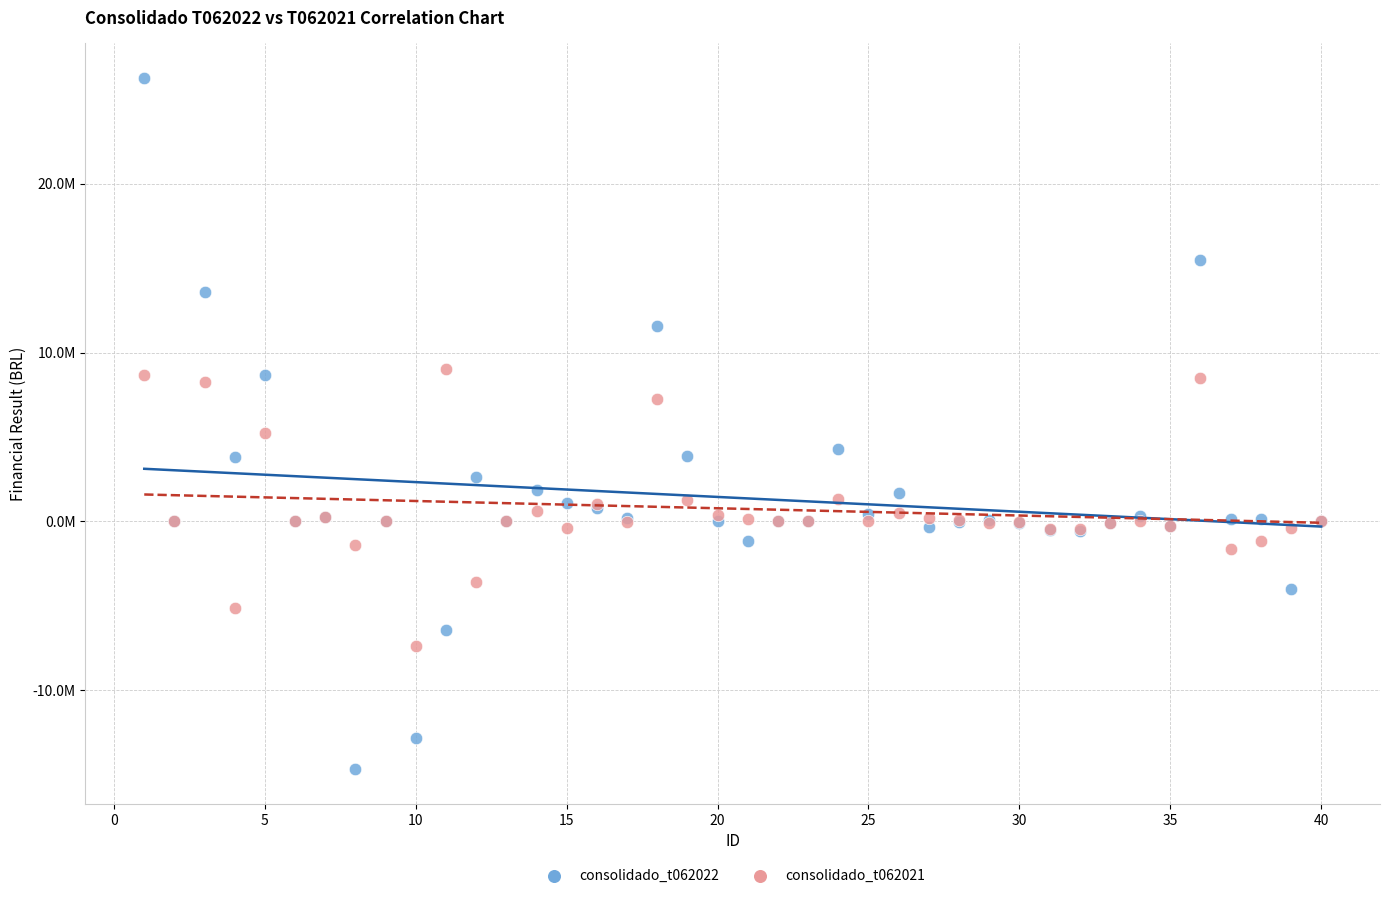

What are all the series names shown in the legend?

consolidado_t062022, consolidado_t062021